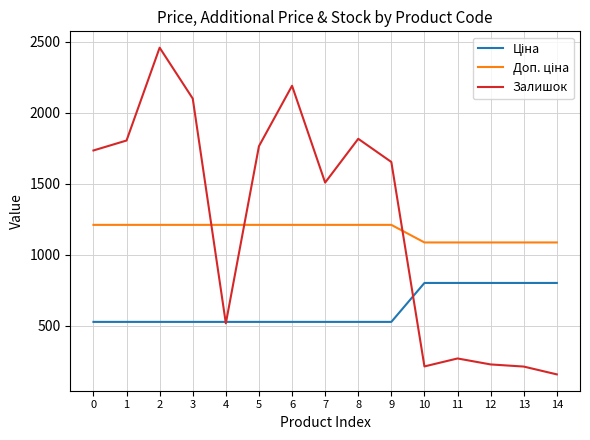

Is this an area chart (filled region under the line)?

No